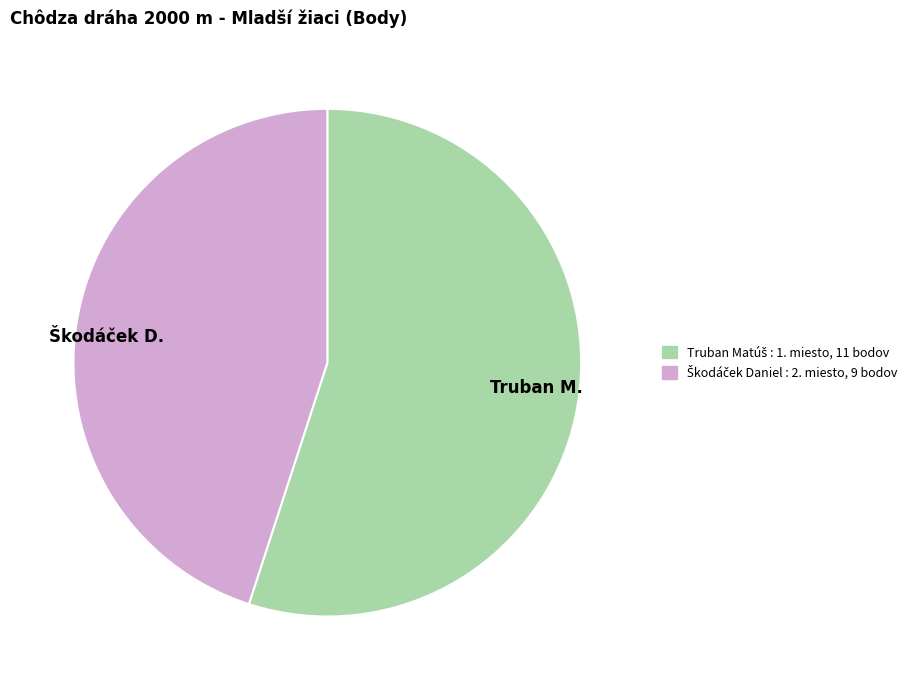

Does any single category account for the majority?

Yes